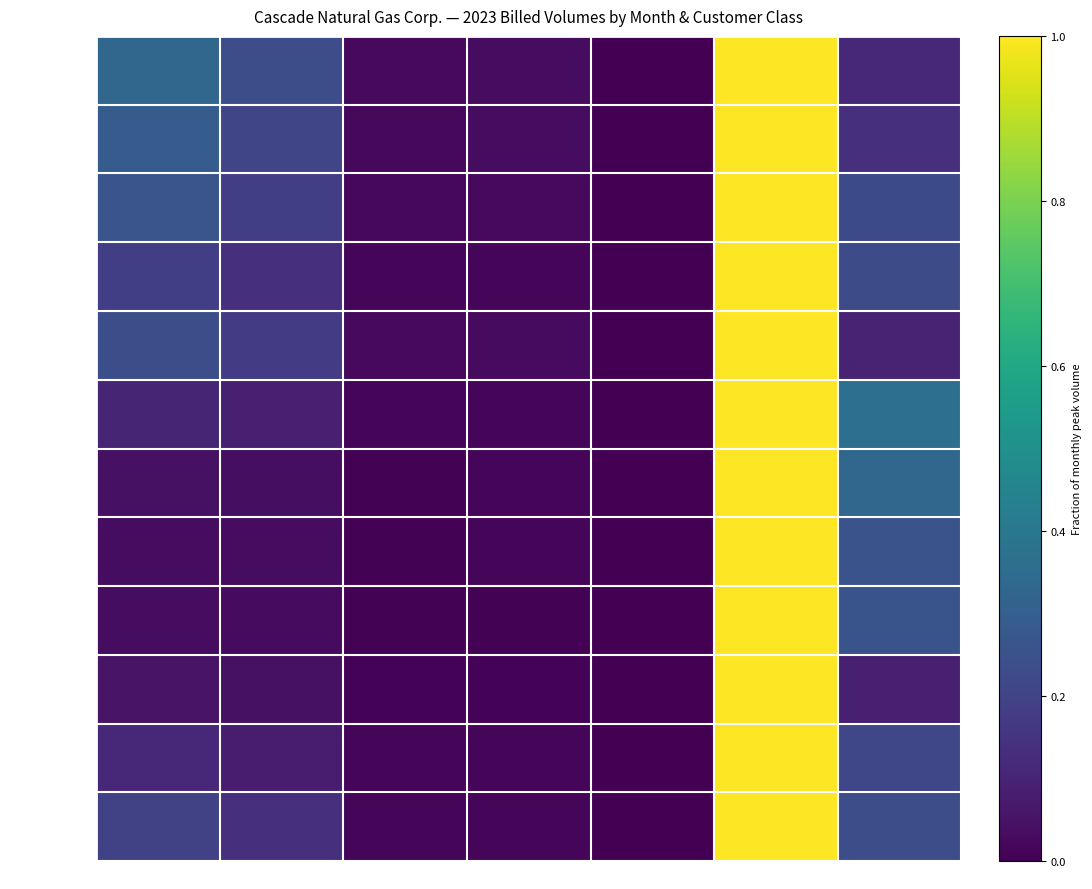

Reading left to right, what are all the values shown in this chart?

January 23: 503=0.3	504=0.2	505=0.0	511=0.0	570=0.0	663=1.0	Spl Contracts=0.1
February 23: 503=0.3	504=0.2	505=0.0	511=0.0	570=0.0	663=1.0	Spl Contracts=0.1
March 23: 503=0.3	504=0.2	505=0.0	511=0.0	570=0.0	663=1.0	Spl Contracts=0.2
April 23: 503=0.2	504=0.1	505=0.0	511=0.0	570=0.0	663=1.0	Spl Contracts=0.2
May 23: 503=0.2	504=0.2	505=0.0	511=0.0	570=0.0	663=1.0	Spl Contracts=0.1
June 23: 503=0.1	504=0.1	505=0.0	511=0.0	570=0.0	663=1.0	Spl Contracts=0.4
July 23: 503=0.0	504=0.0	505=0.0	511=0.0	570=0.0	663=1.0	Spl Contracts=0.3
August 23: 503=0.0	504=0.0	505=0.0	511=0.0	570=0.0	663=1.0	Spl Contracts=0.3
September 23: 503=0.0	504=0.0	505=0.0	511=0.0	570=0.0	663=1.0	Spl Contracts=0.3
October 23: 503=0.1	504=0.0	505=0.0	511=0.0	570=0.0	663=1.0	Spl Contracts=0.1
November 23: 503=0.1	504=0.1	505=0.0	511=0.0	570=0.0	663=1.0	Spl Contracts=0.2
December 23: 503=0.2	504=0.1	505=0.0	511=0.0	570=0.0	663=1.0	Spl Contracts=0.2